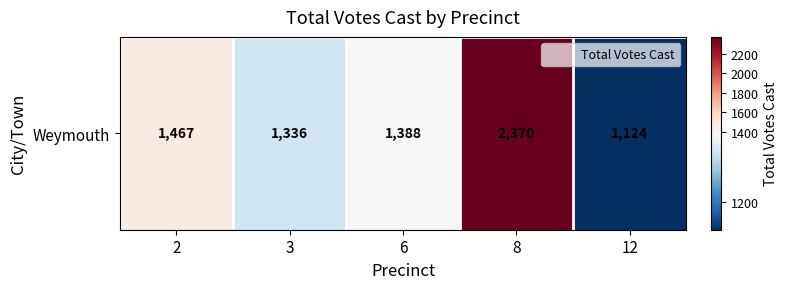

What is the smallest value displayed?

1124